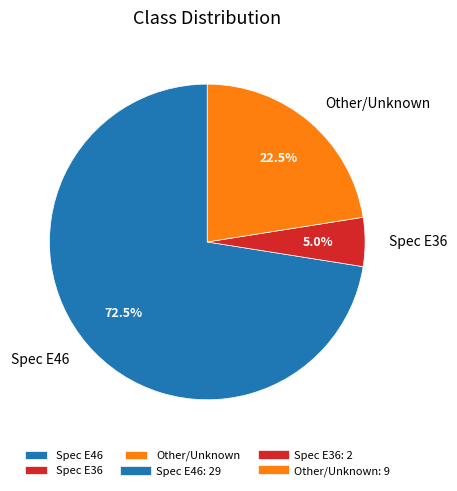

To the nearest percent, what is the average slice percentage?

33%